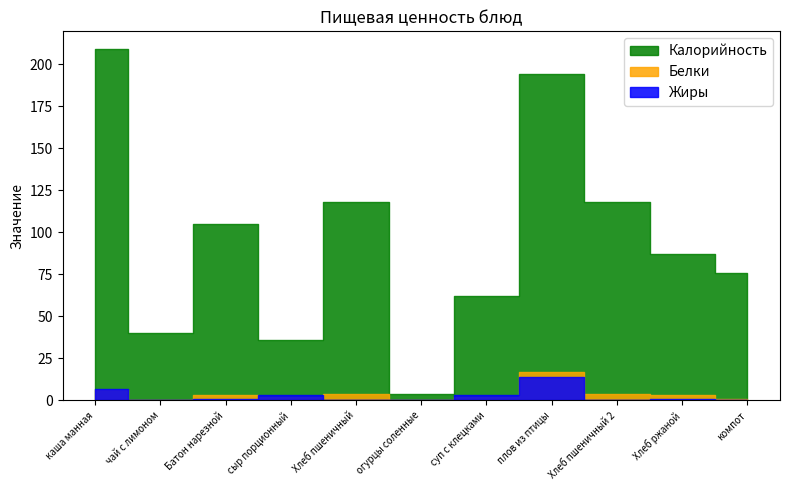

What position from the right is сыр порционный?

8